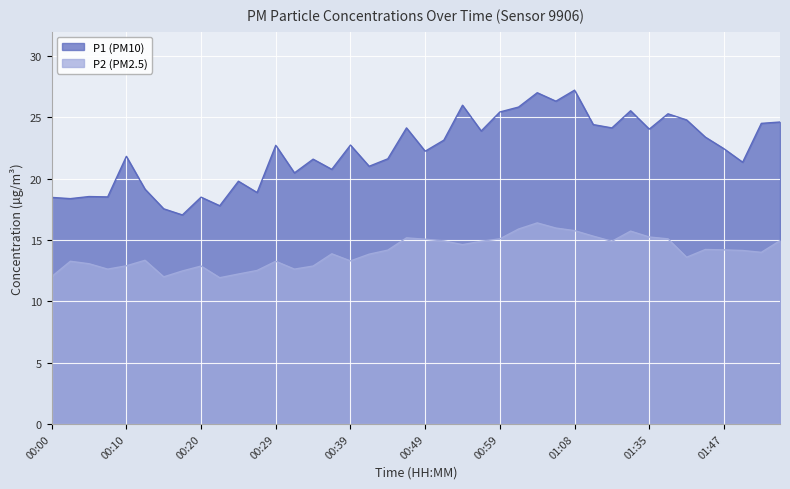

Which series has the widest spread of values?

P1 (PM10)